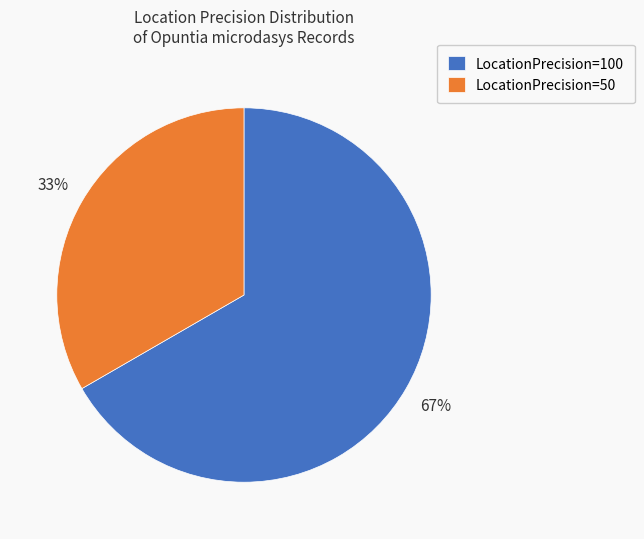

To the nearest percent, what percentage of the pie is LocationPrecision=100?

67%